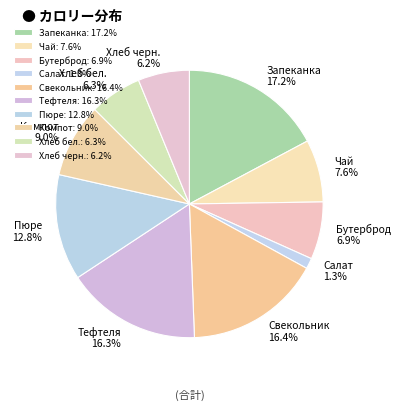

Does Свекольник represent more than half of the total?

No